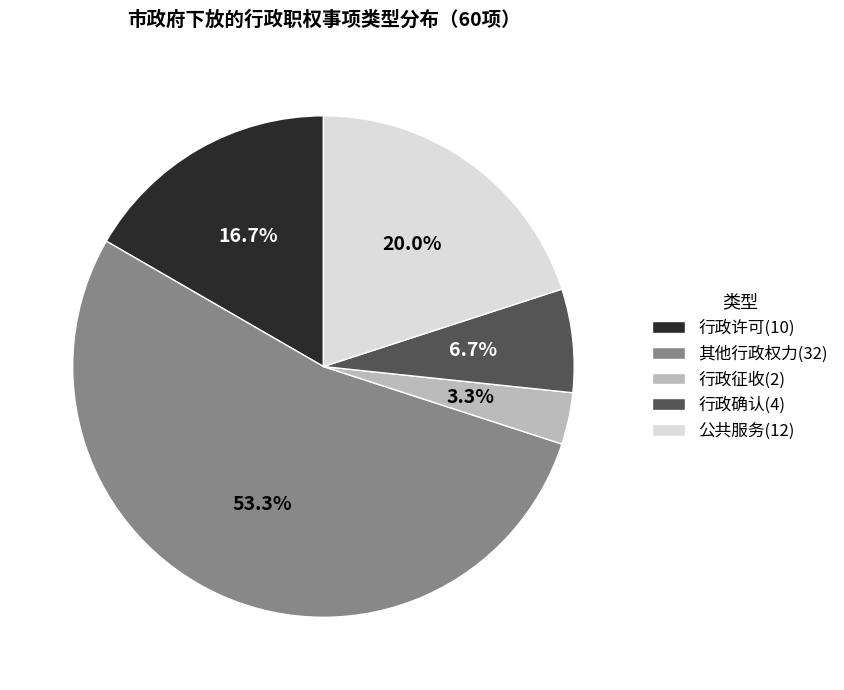

How many slices are in this pie chart?

5